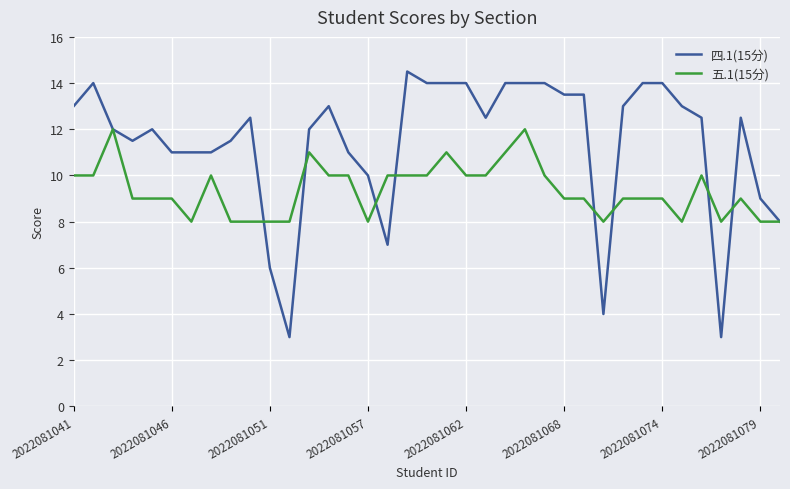

List the series in order of their overall mean, lowest first.

五.1(15分), 四.1(15分)